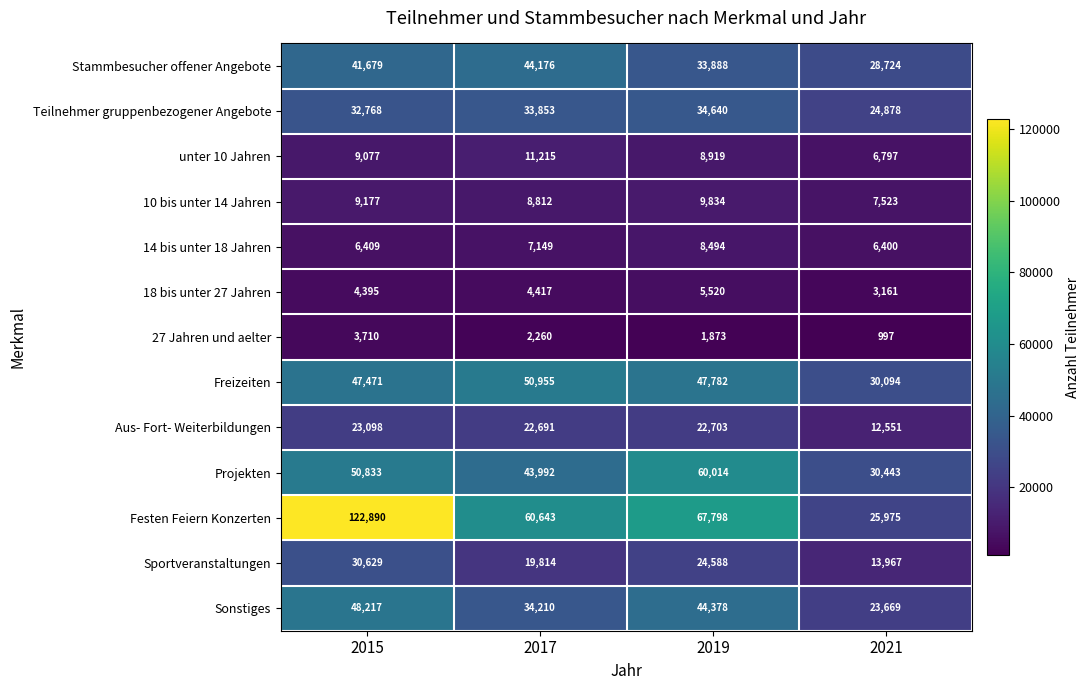

Count the number of categories in the chart.

4